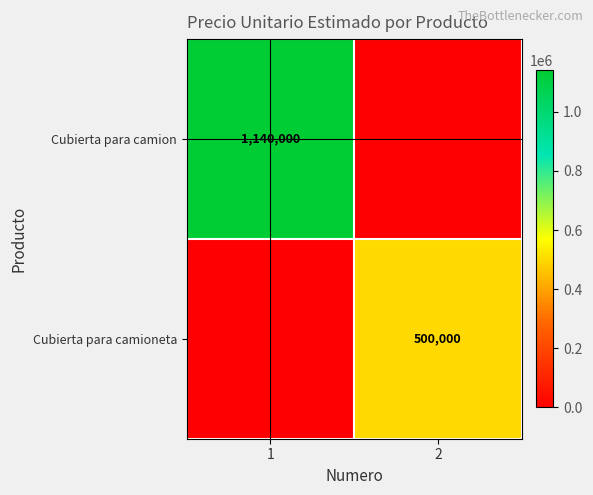

Is the value of Cubierta para camion at 1 greater than the value of Cubierta para camioneta at 2?

Yes